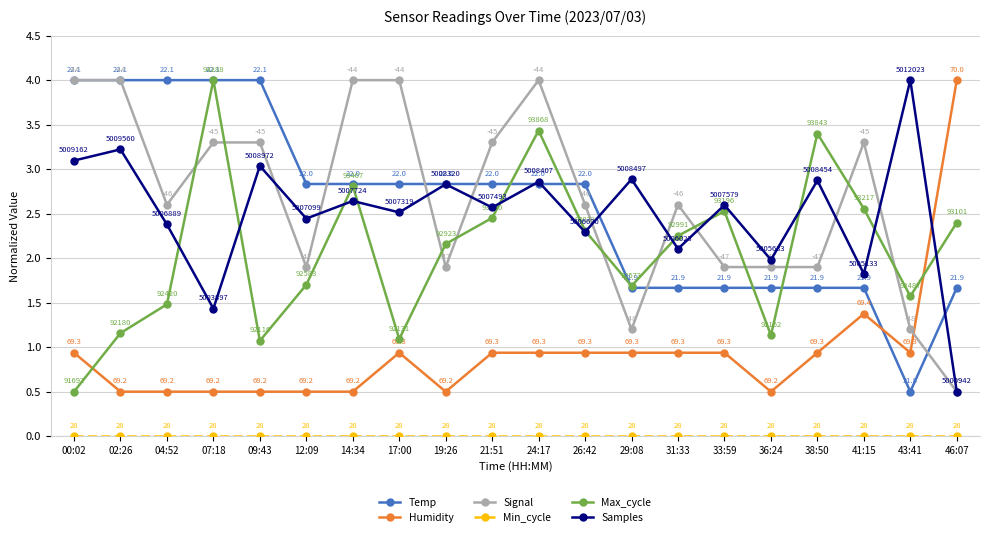

What is the lowest value of the Max_cycle series?

0.5